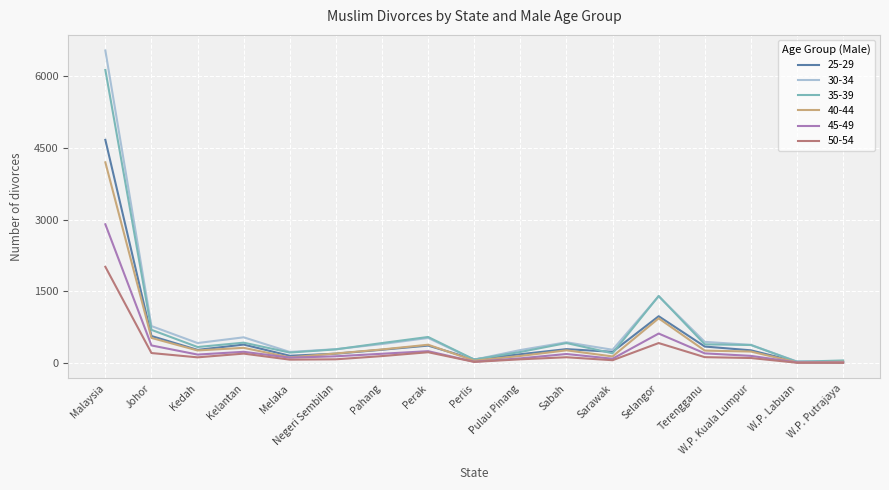

What is the difference between the highest and lowest values at W.P. Kuala Lumpur?

275